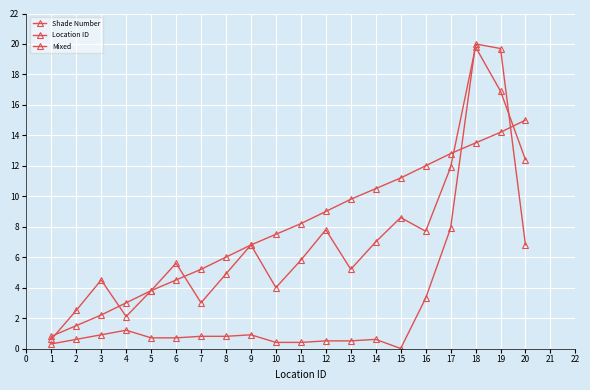

How many data points in Shade Number are above 0?

19